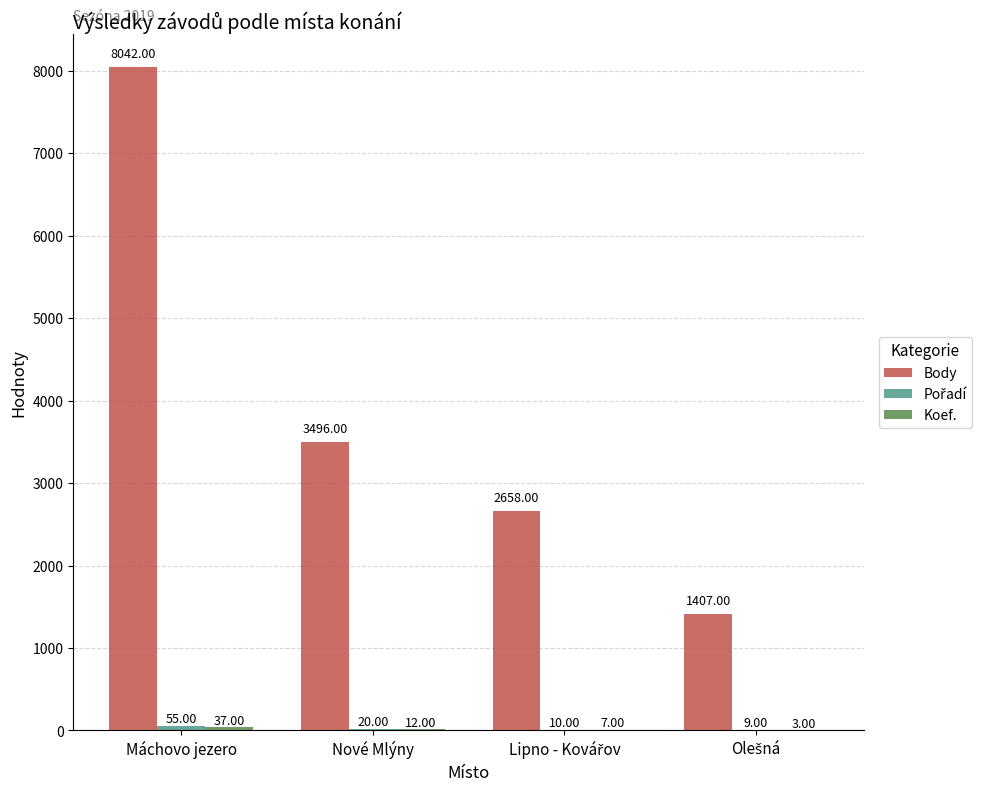

How many distinct data groups are displayed?

3